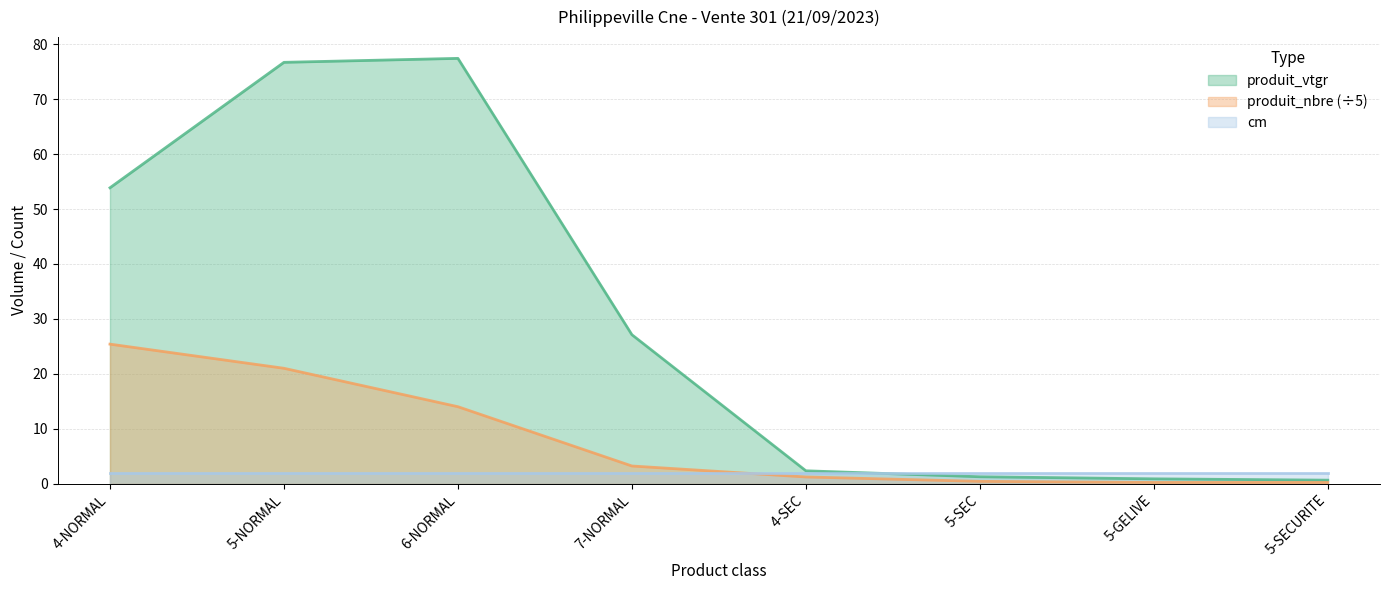

How many lines are shown in the chart?

3